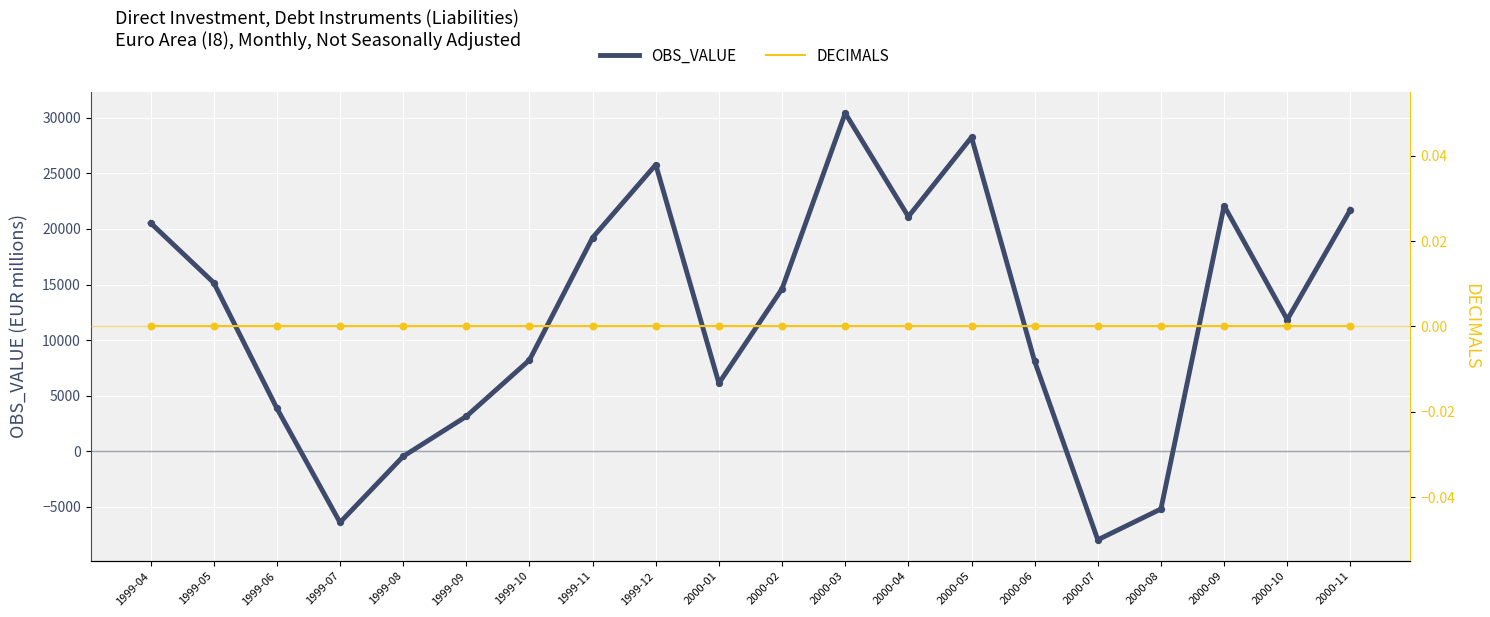

Is the value of DECIMALS at 1999-11 greater than the value of OBS_VALUE at 1999-07?

Yes